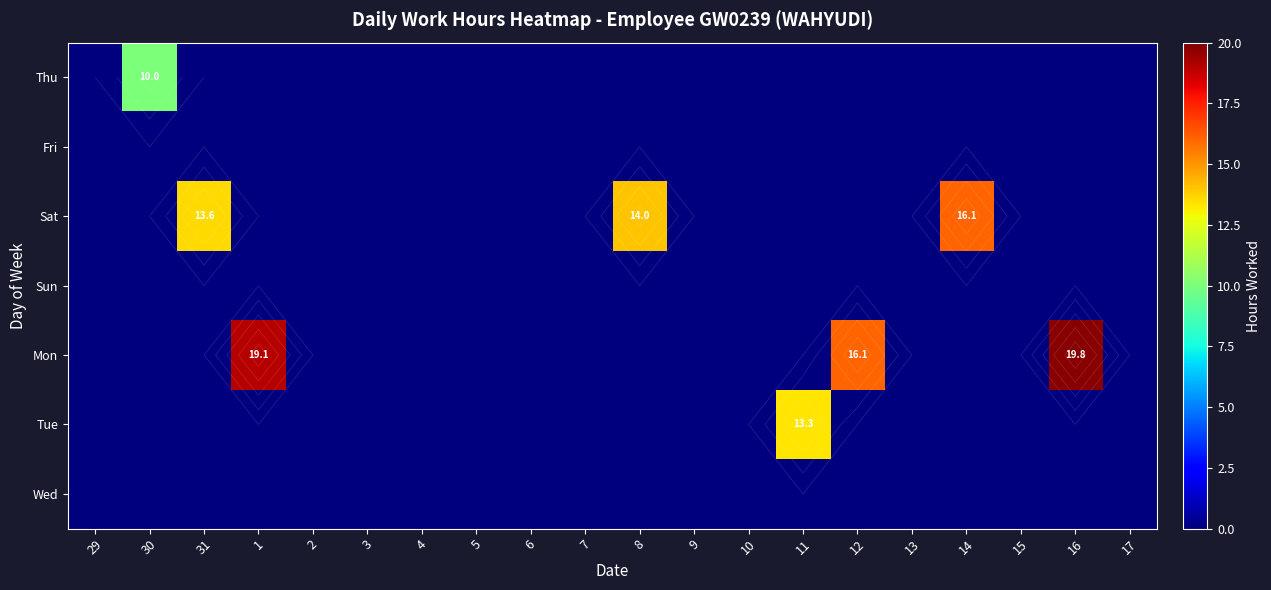

Which series has the largest total across all categories?

Mon